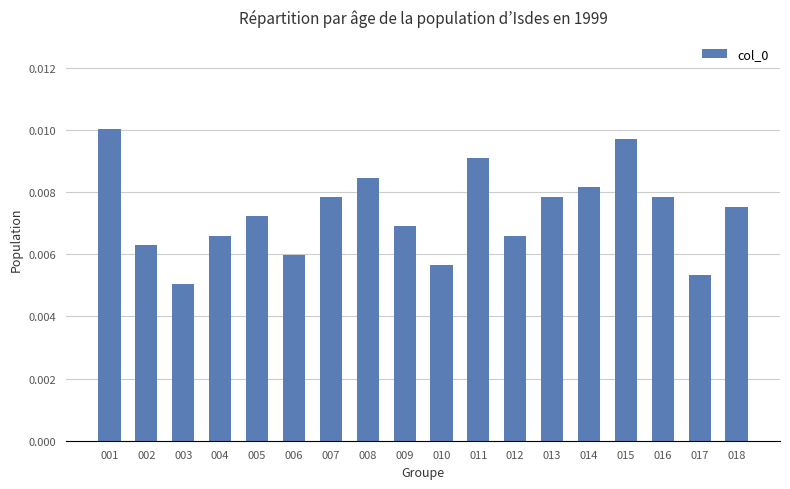

Which category has the lowest value across all series?

003